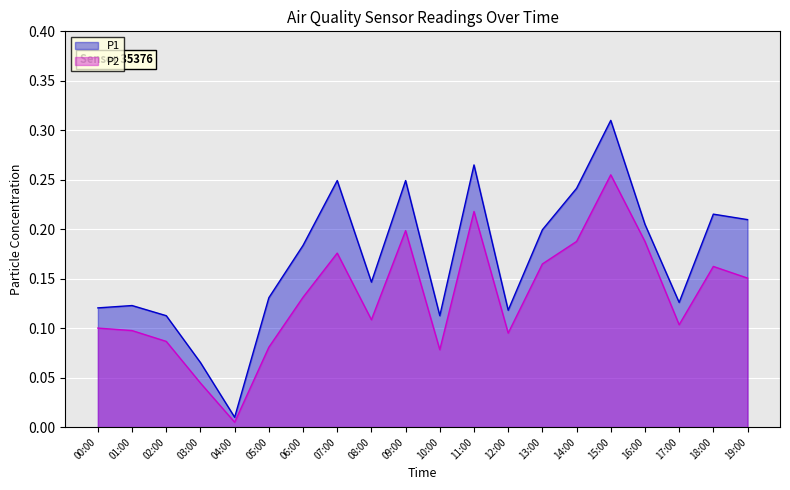

Reading right to left, what are all the values shown in this chart?

P1: 0.2	0.2	0.1	0.2	0.3	0.2	0.2	0.1	0.3	0.1	0.2	0.1	0.2	0.2	0.1	0.0	0.1	0.1	0.1	0.1
P2: 0.2	0.2	0.1	0.2	0.3	0.2	0.2	0.1	0.2	0.1	0.2	0.1	0.2	0.1	0.1	0.0	0.0	0.1	0.1	0.1